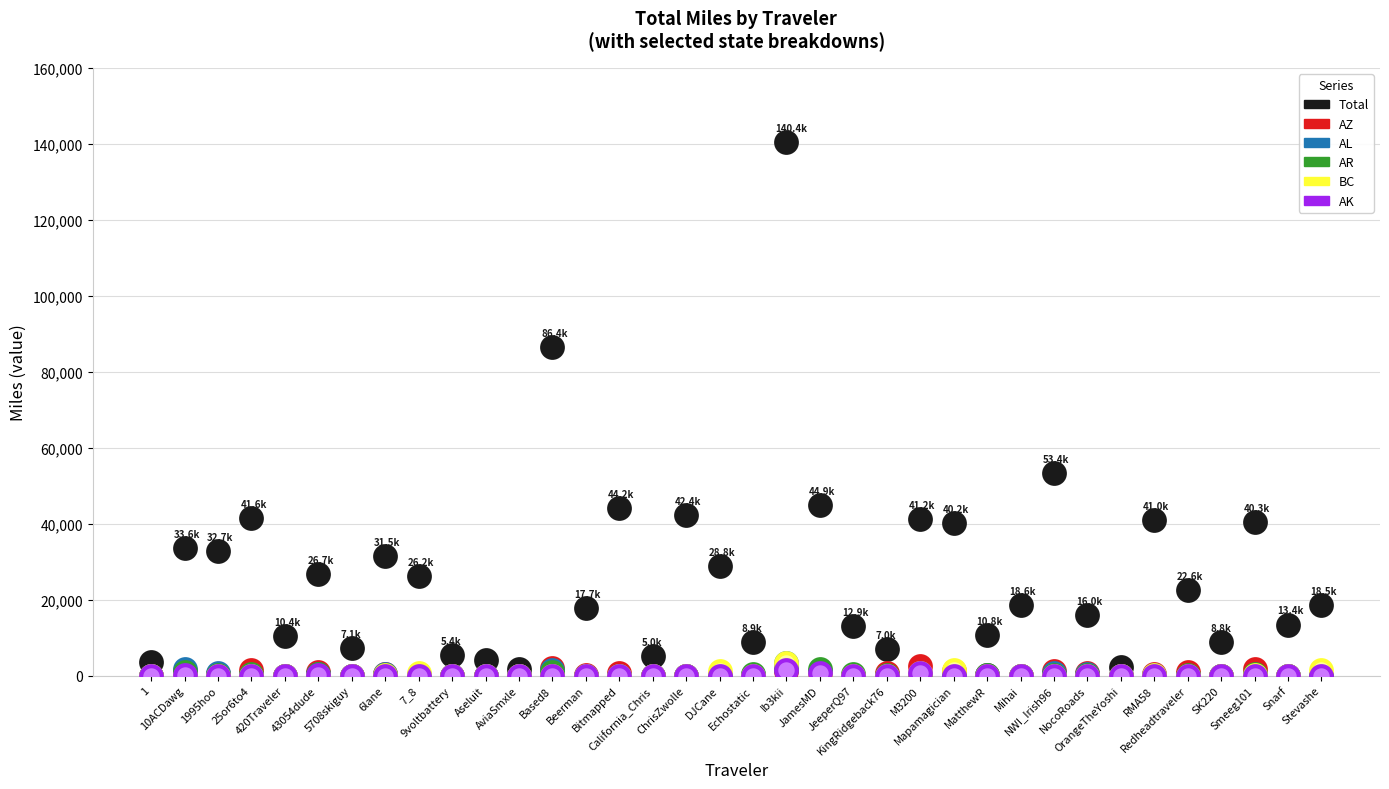

What are all the series names shown in the legend?

Total, AZ, AL, AR, BC, AK